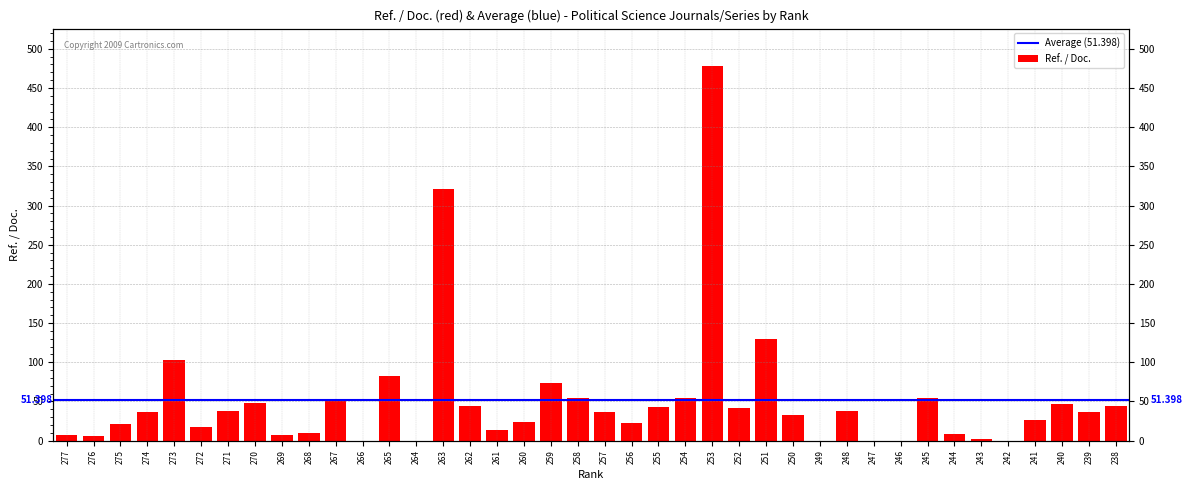

What value does the data have at 267?

52.7